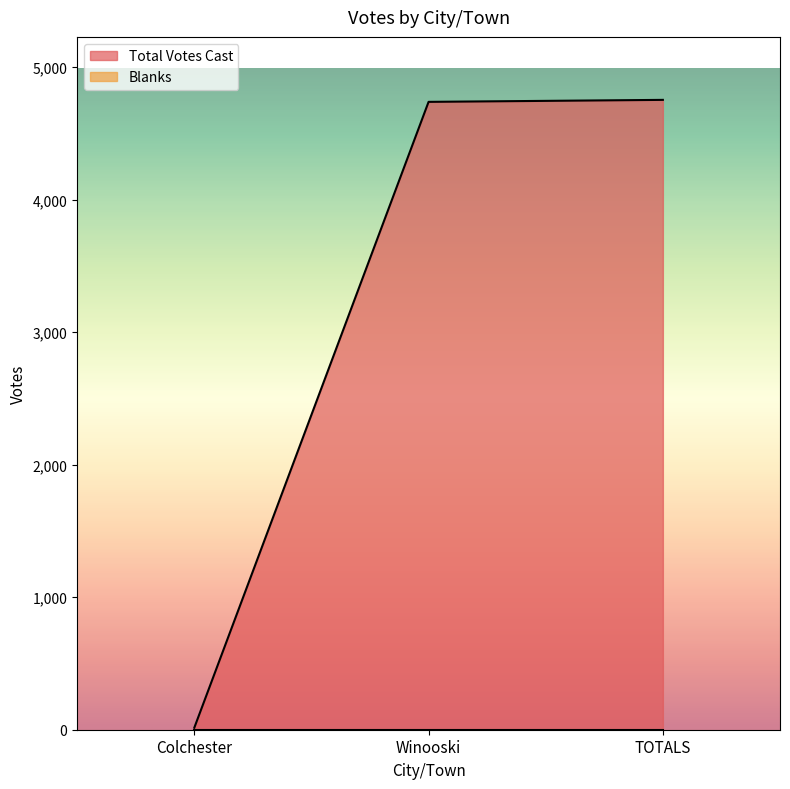

What is the label of the 3rd point from the left?

TOTALS